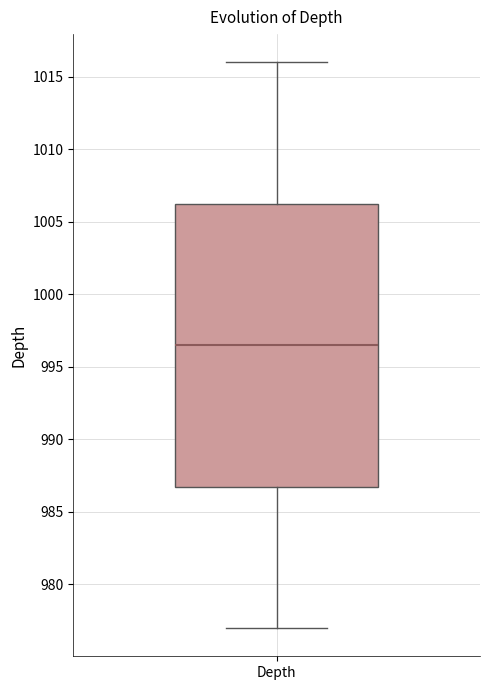

Transcribe this box plot: give where the median line is, the range the box spans, and where the two whiskers end, as read against the y-axis. The values are not printed on the chart, so give them approximately, as read against the axis.

median 996.5, box 987.0 to 1006.5, whiskers 977.0 to 1016.0